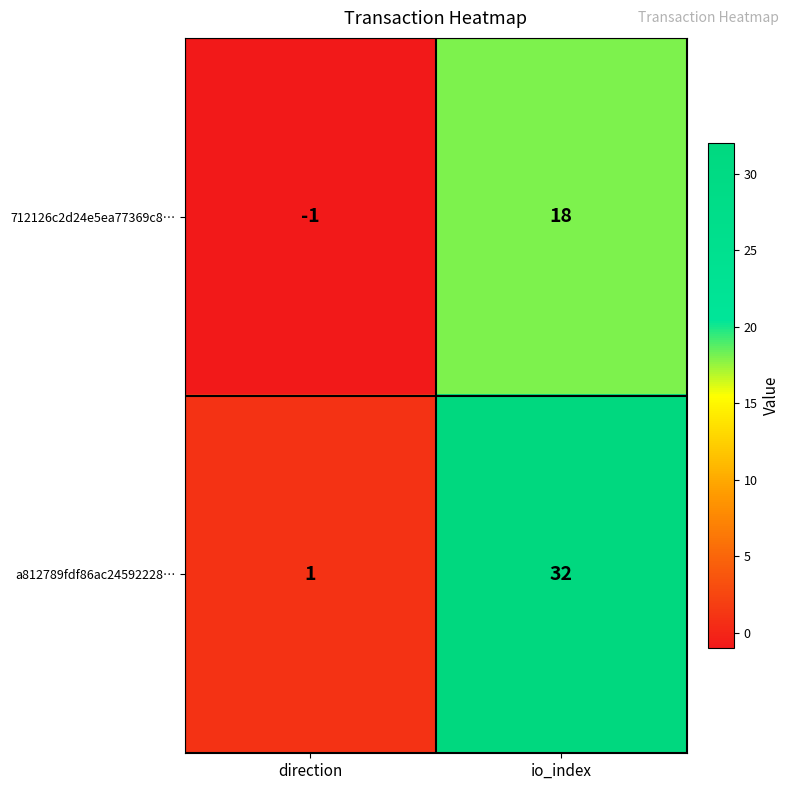

Reading left to right, extract all data points from this chart.

712126c2d24e5ea77369c8…: -1	18
a812789fdf86ac24592228…: 1	32